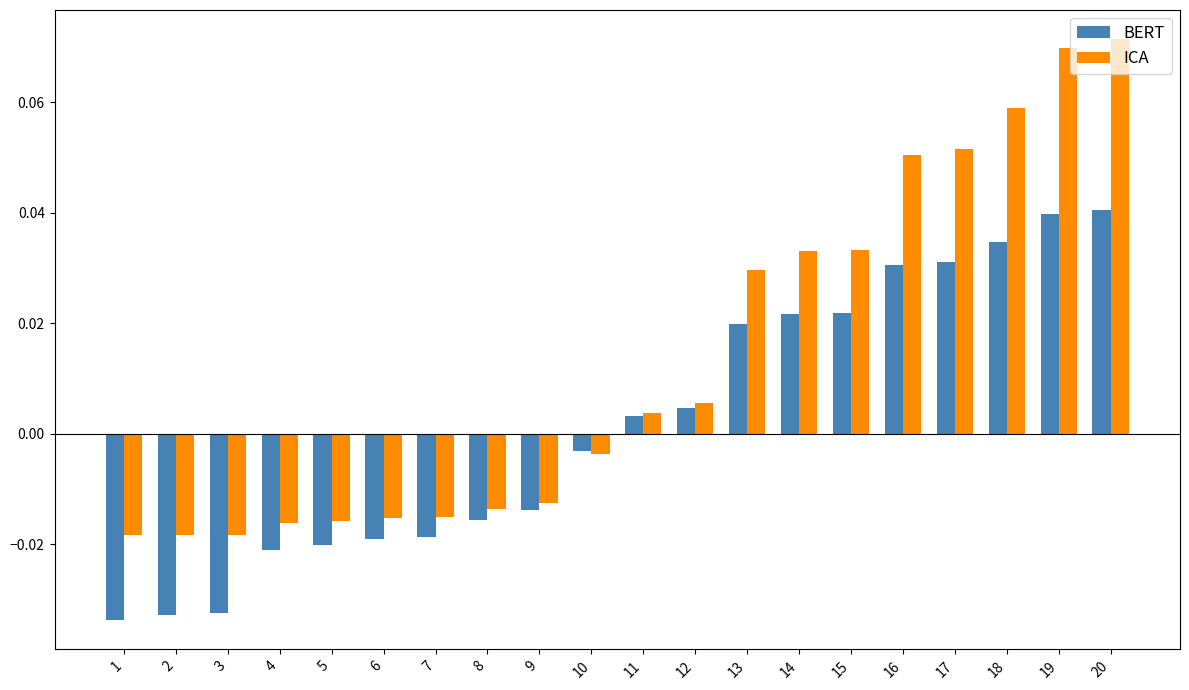

At which label does ICA first exceed 0?

11